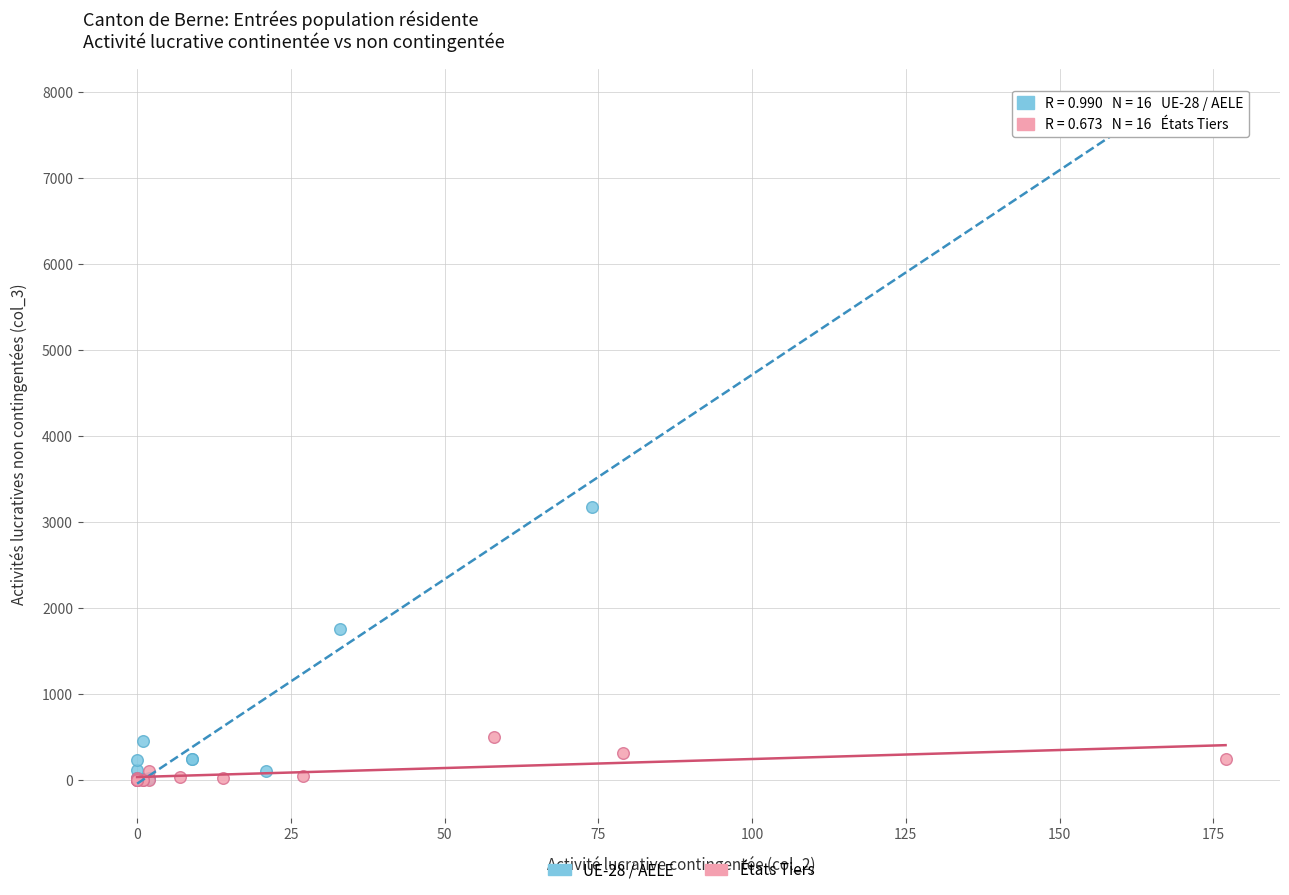

Which series has the widest spread of Y values?

UE-28 / AELE